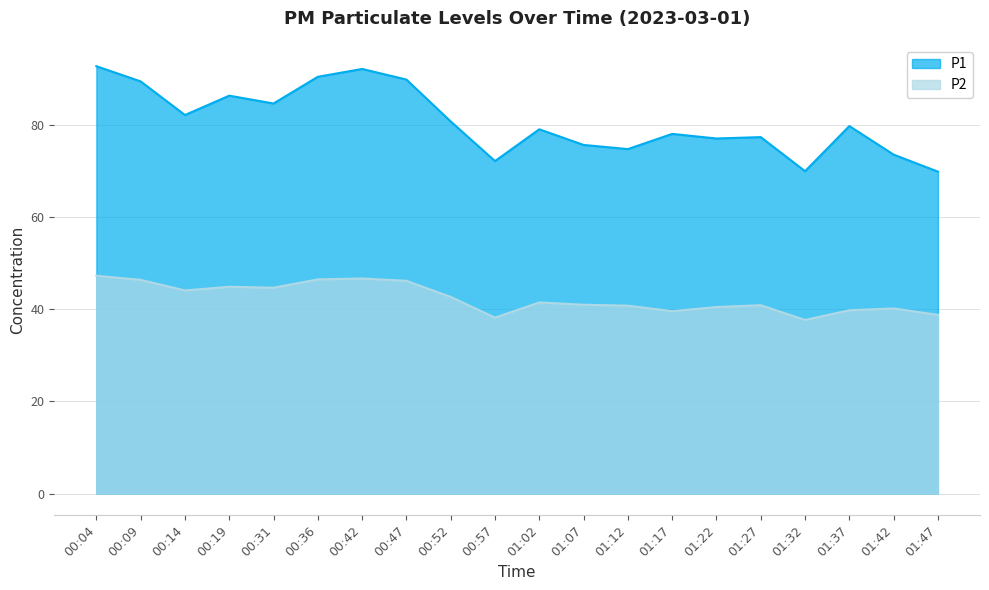

What is the approximate value of P2 at 00:04?

47.3